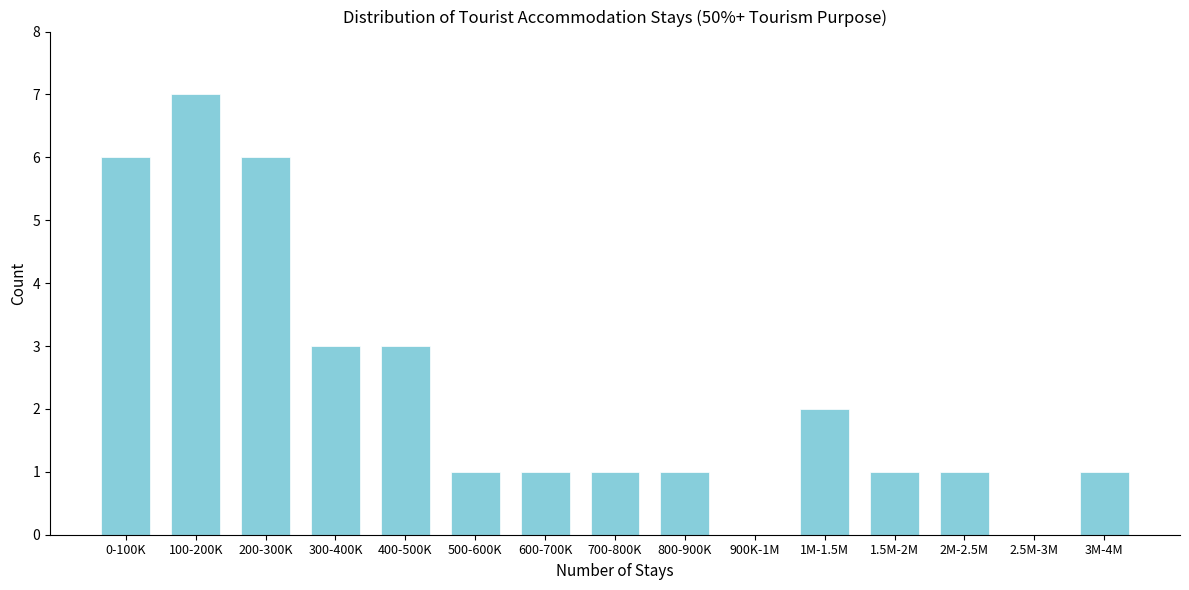

Reading left to right, transcribe all the data shown in this chart.

0-100K=6	100-200K=7	200-300K=6	300-400K=3	400-500K=3	500-600K=1	600-700K=1	700-800K=1	800-900K=1	900K-1M=0	1M-1.5M=2	1.5M-2M=1	2M-2.5M=1	2.5M-3M=0	3M-4M=1